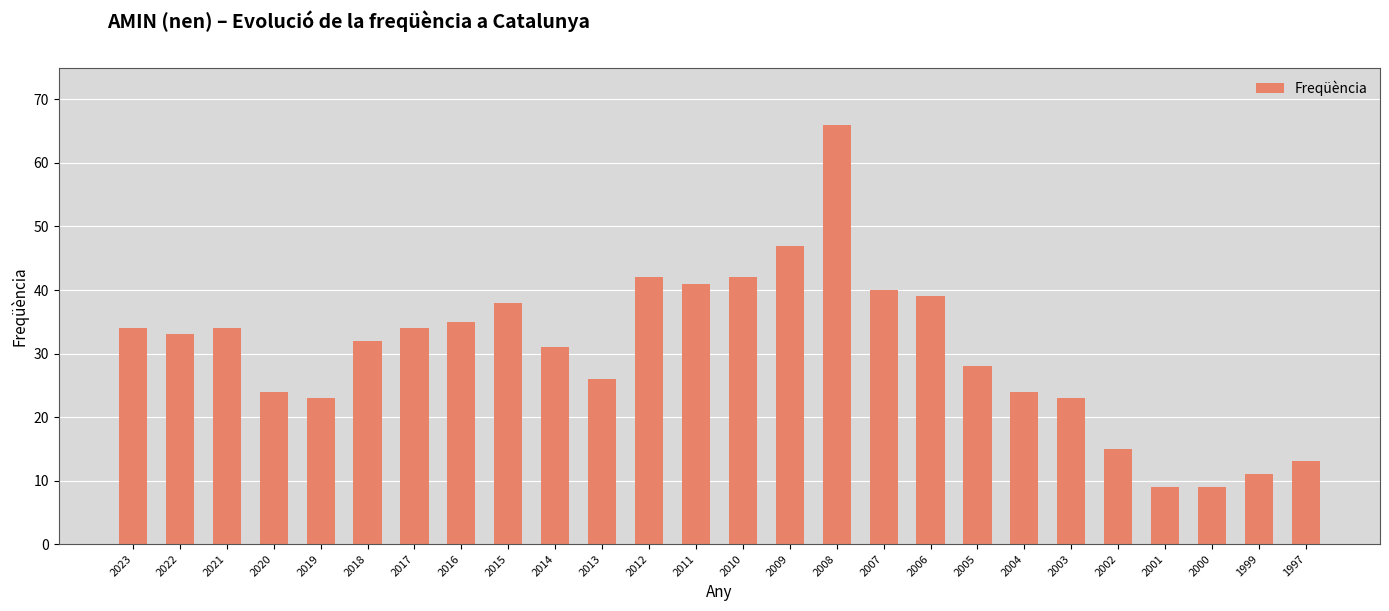

What is the value of the 9th bar from the left?

38